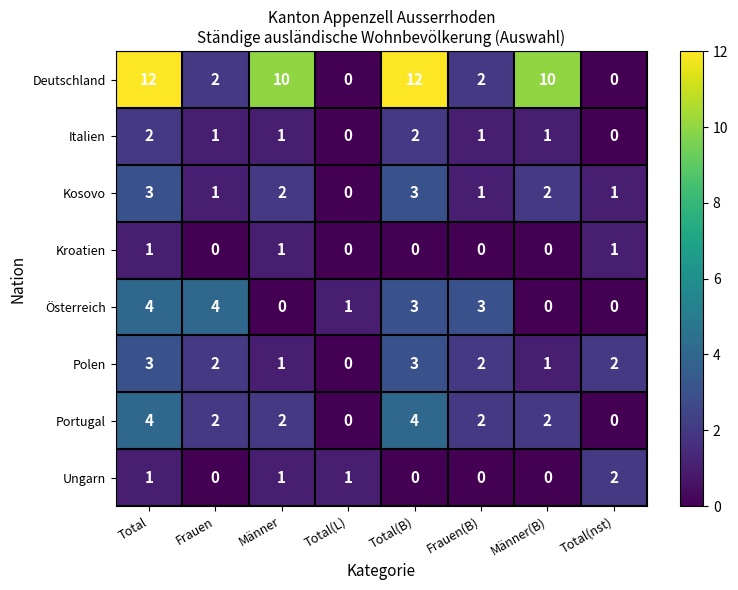

What is the highest value of the Deutschland series?

12